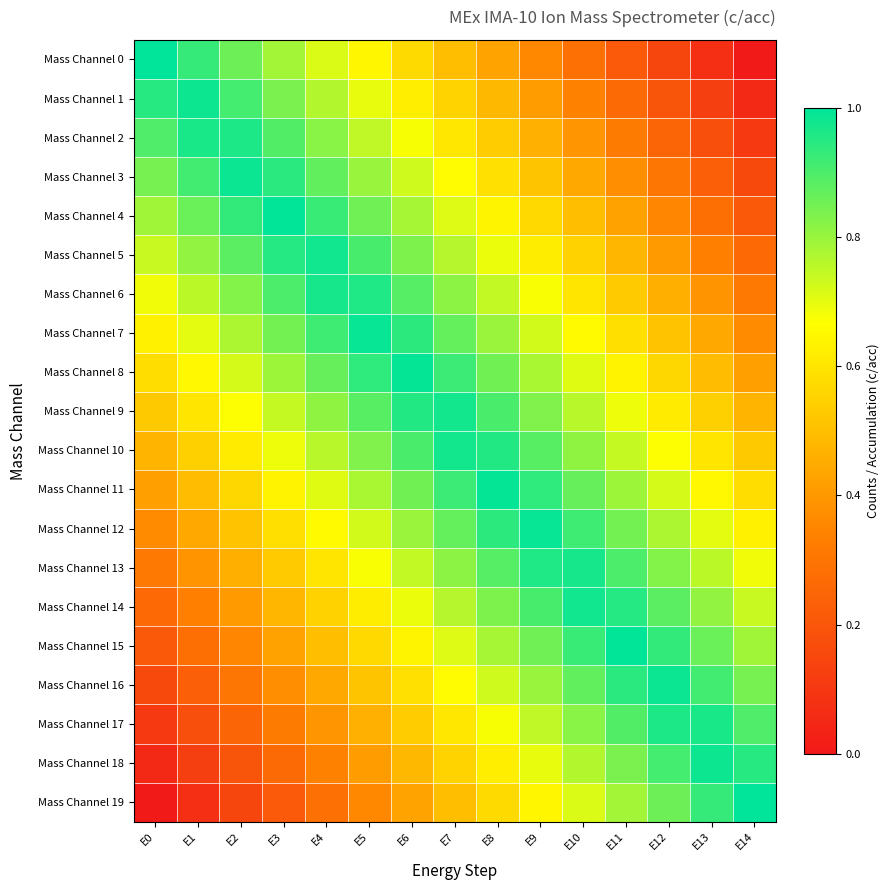

What is the total value across all series at E10?

13.9